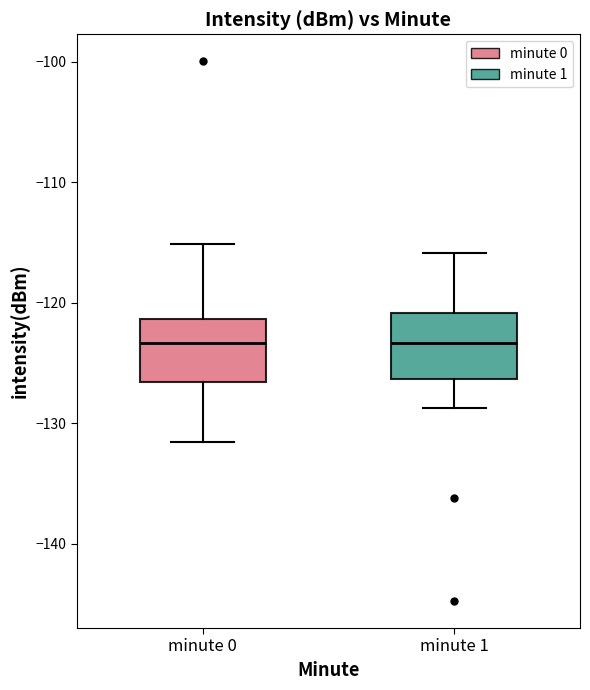

Reading left to right, read every box against the y-axis: the position of its median line, the range the box covers, and the ends of its whiskers. The values are not printed on the chart, so give them approximately, as read against the axis.

minute 0: median -123, box -127 to -121, whiskers -132 to -115
minute 1: median -123, box -126 to -121, whiskers -129 to -116